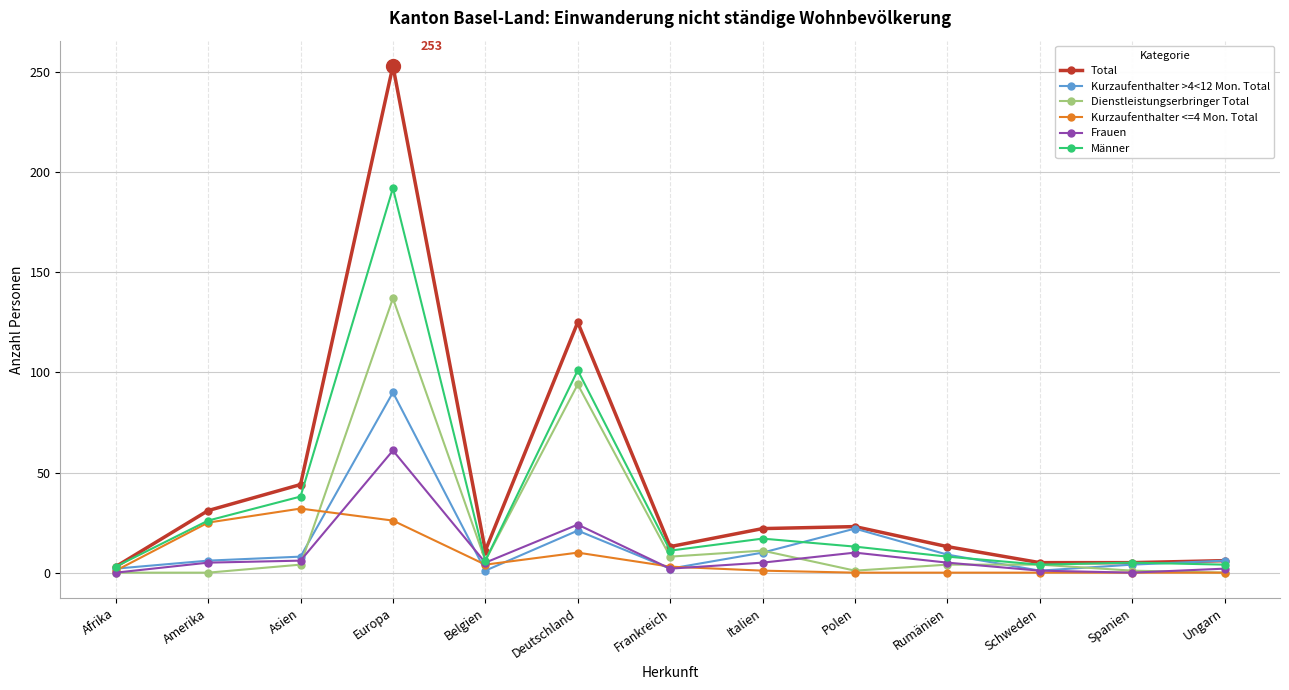

At which label does Kurzaufenthalter <=4 Mon. Total reach its peak?

Asien